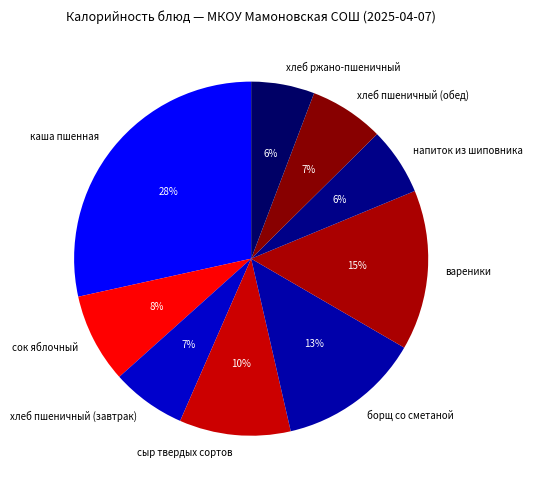

Approximately how many times larger is the value at борщ со сметаной compared to сыр твердых сортов?

1.3